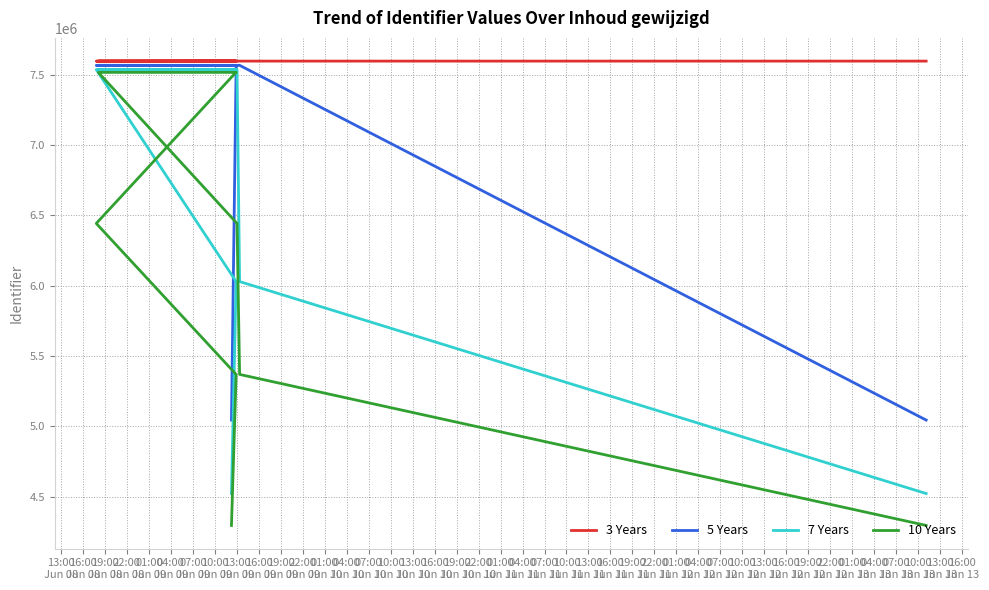

True or false: 7 Years and 3 Years cross at least once.

False